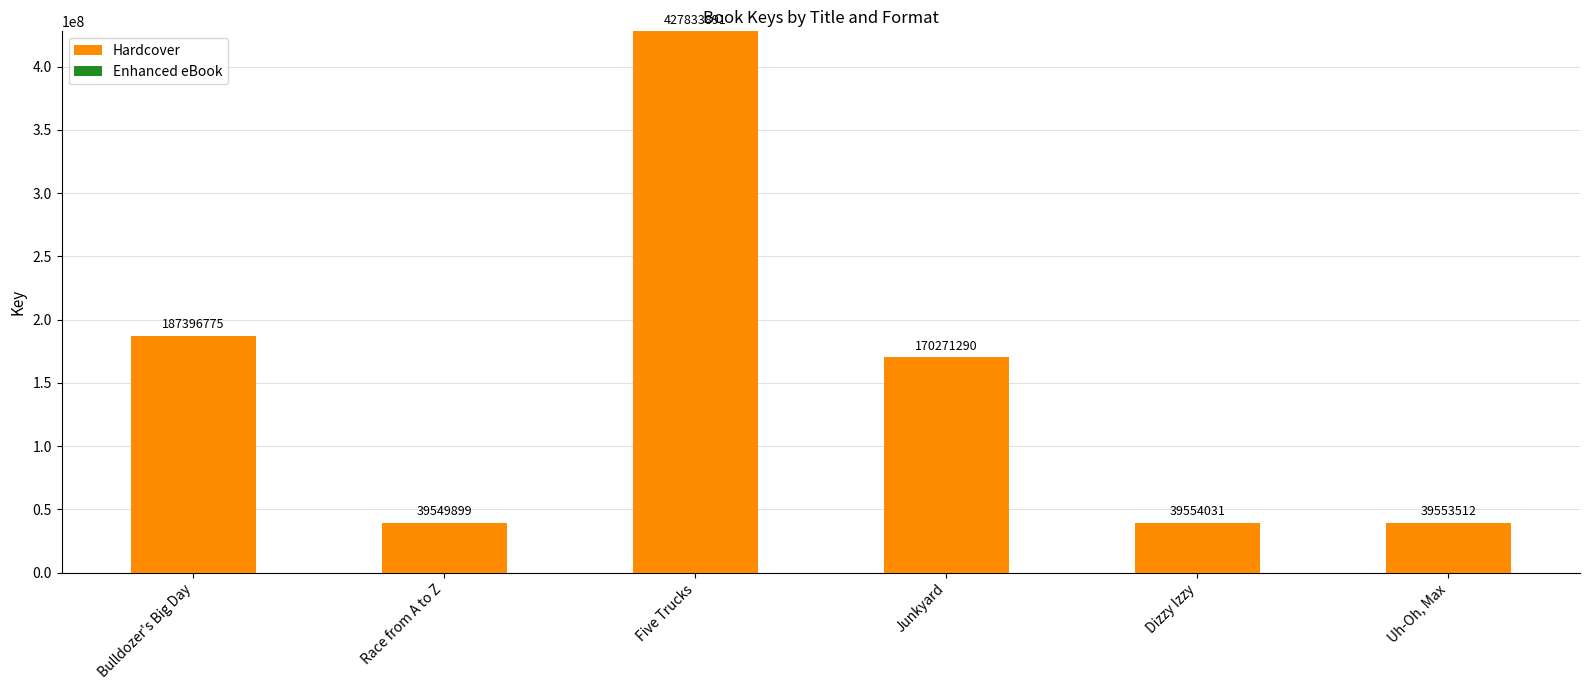

How many bars are there in total?

6